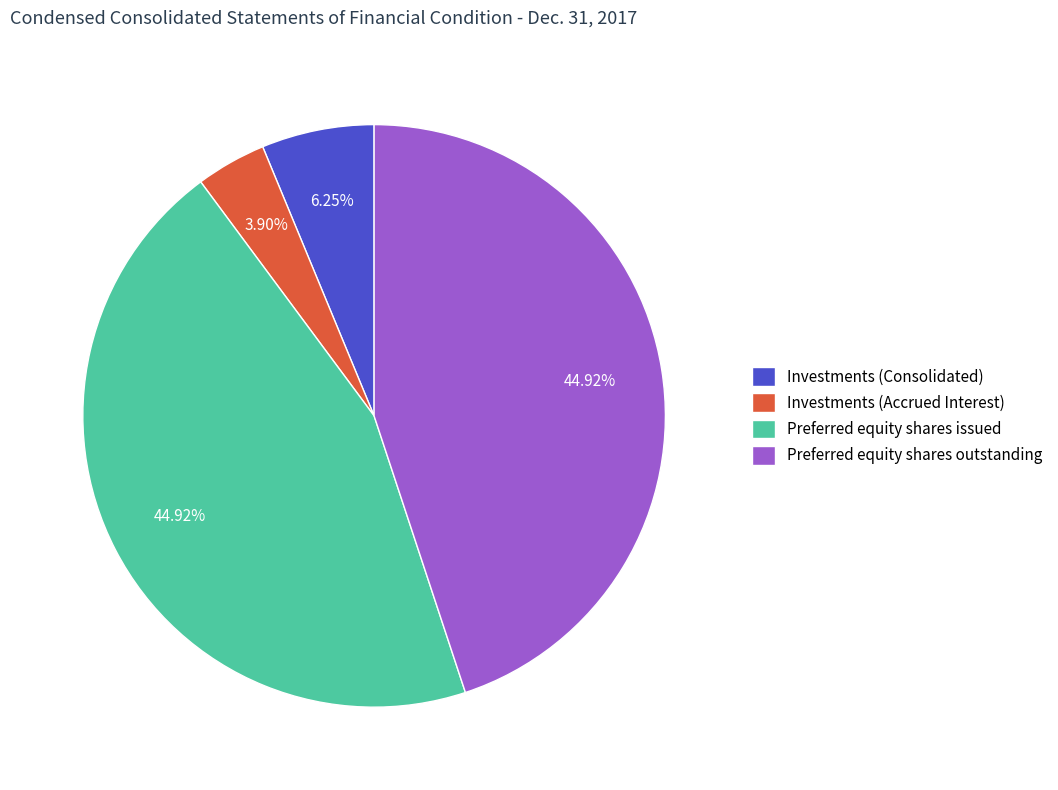

Which has a higher value, Investments (Consolidated) or Preferred equity shares issued?

Preferred equity shares issued